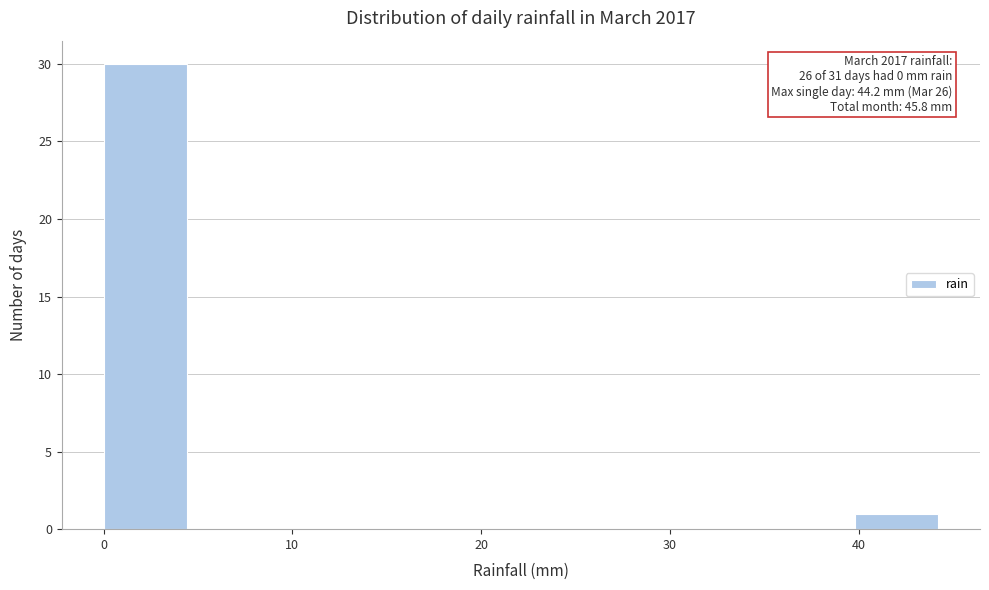

Which range on the x-axis has the tallest bar?

0 to 4